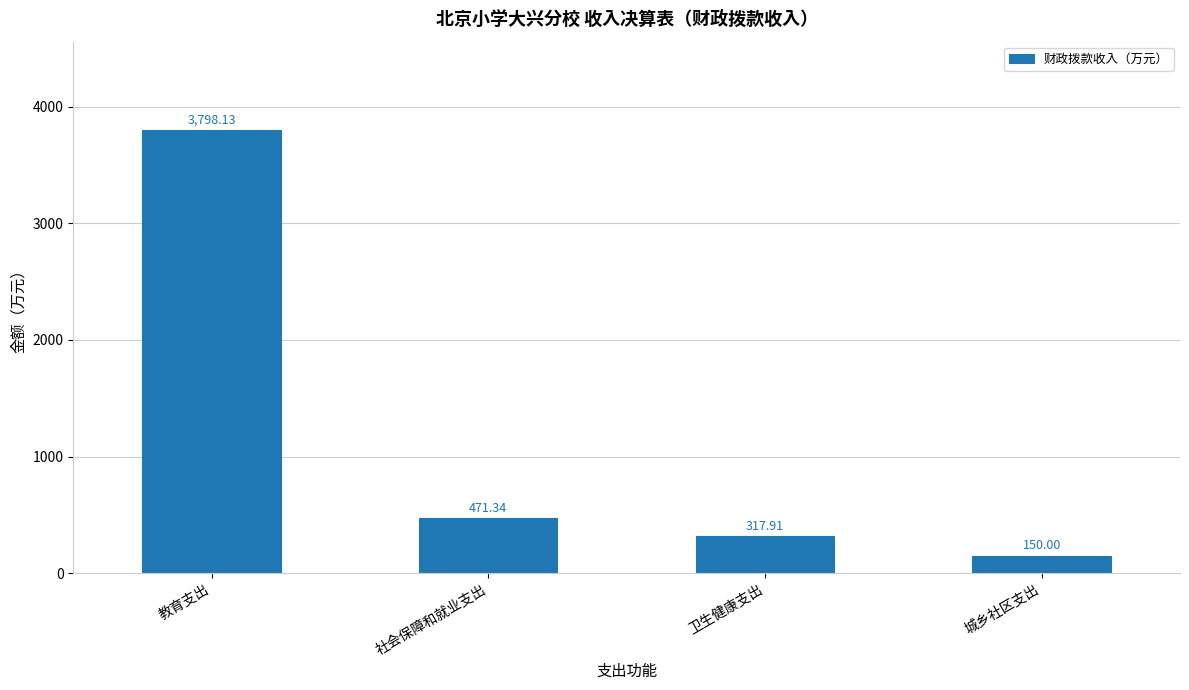

Rank the categories by value from highest to lowest.

教育支出, 社会保障和就业支出, 卫生健康支出, 城乡社区支出